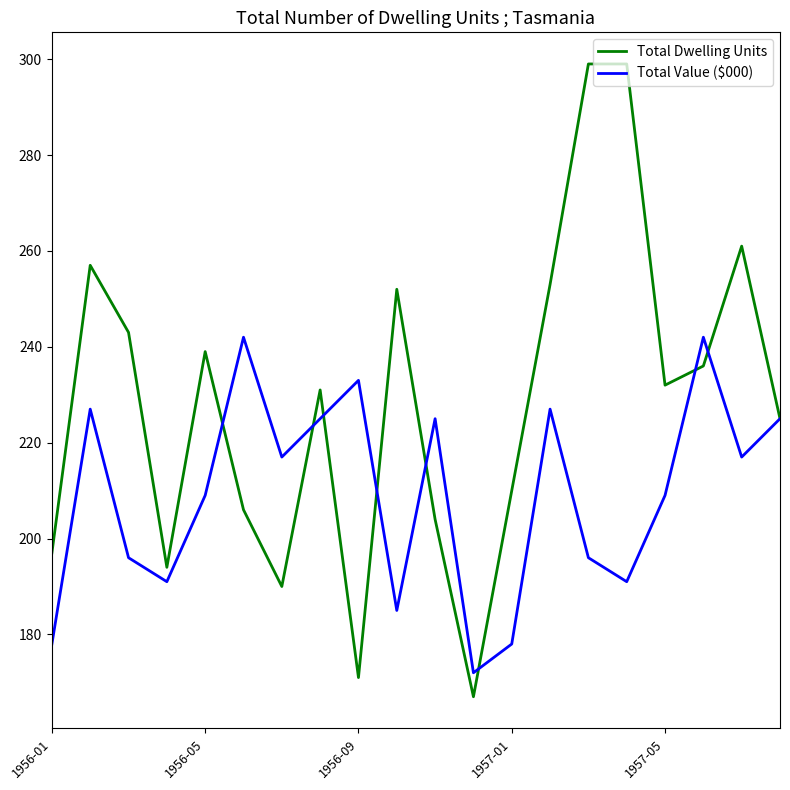

List the series in order of their overall mean, highest first.

Total Dwelling Units, Total Value ($000)